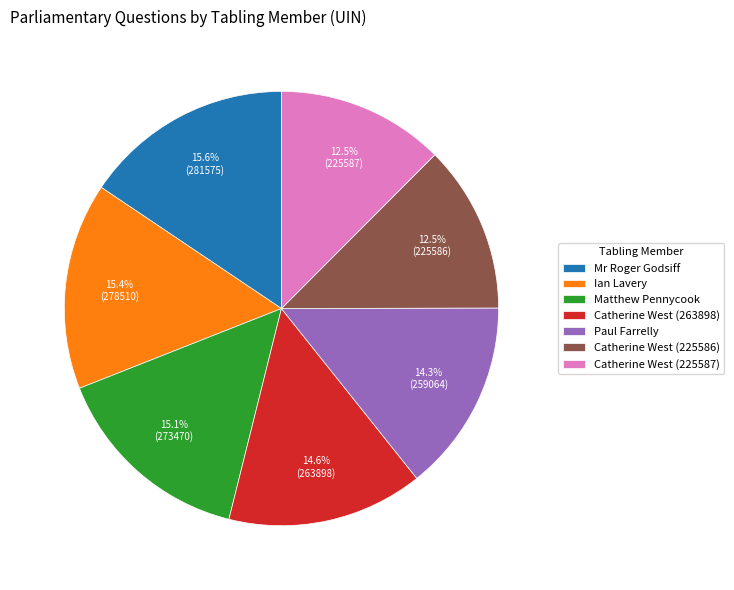

Is there a majority slice in this chart?

No